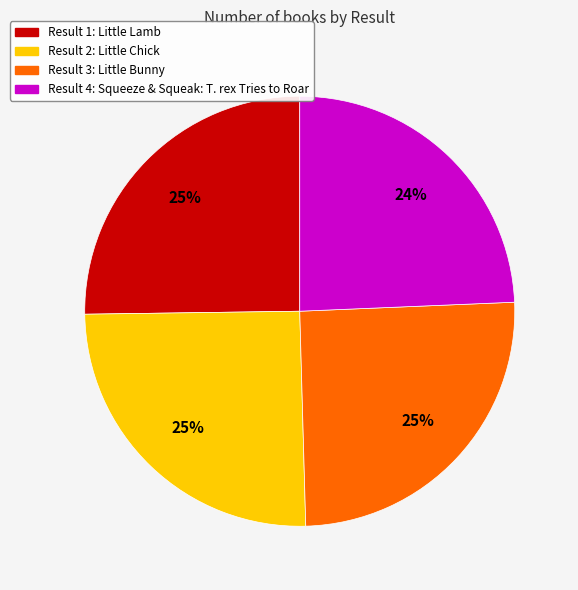

To the nearest percent, what is the average slice percentage?

25%